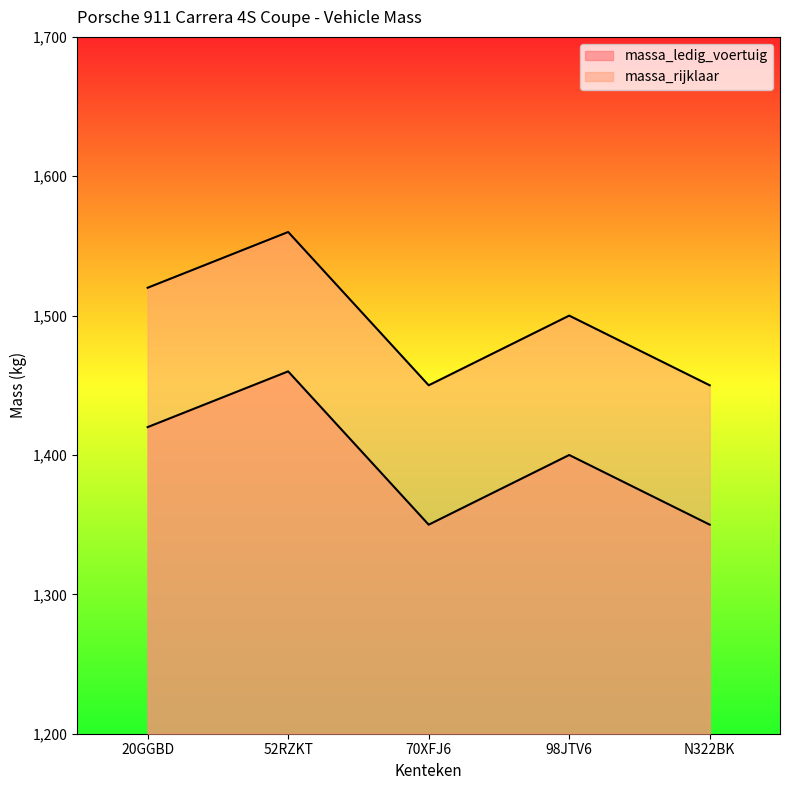

Is it true that massa_rijklaar equals 1520 at 20GGBD?

True